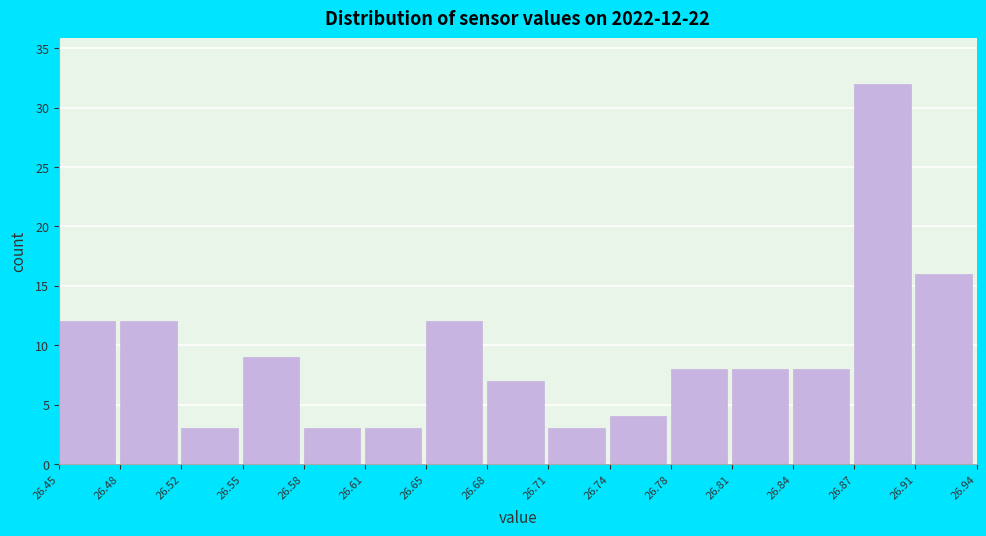

Which range on the x-axis has the tallest bar?

26.87 to 26.91